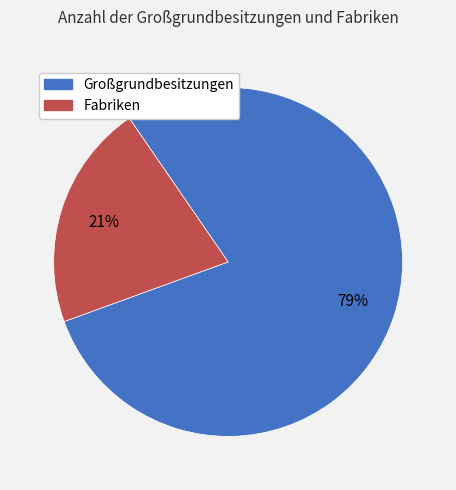

Count the number of slices in the pie.

2